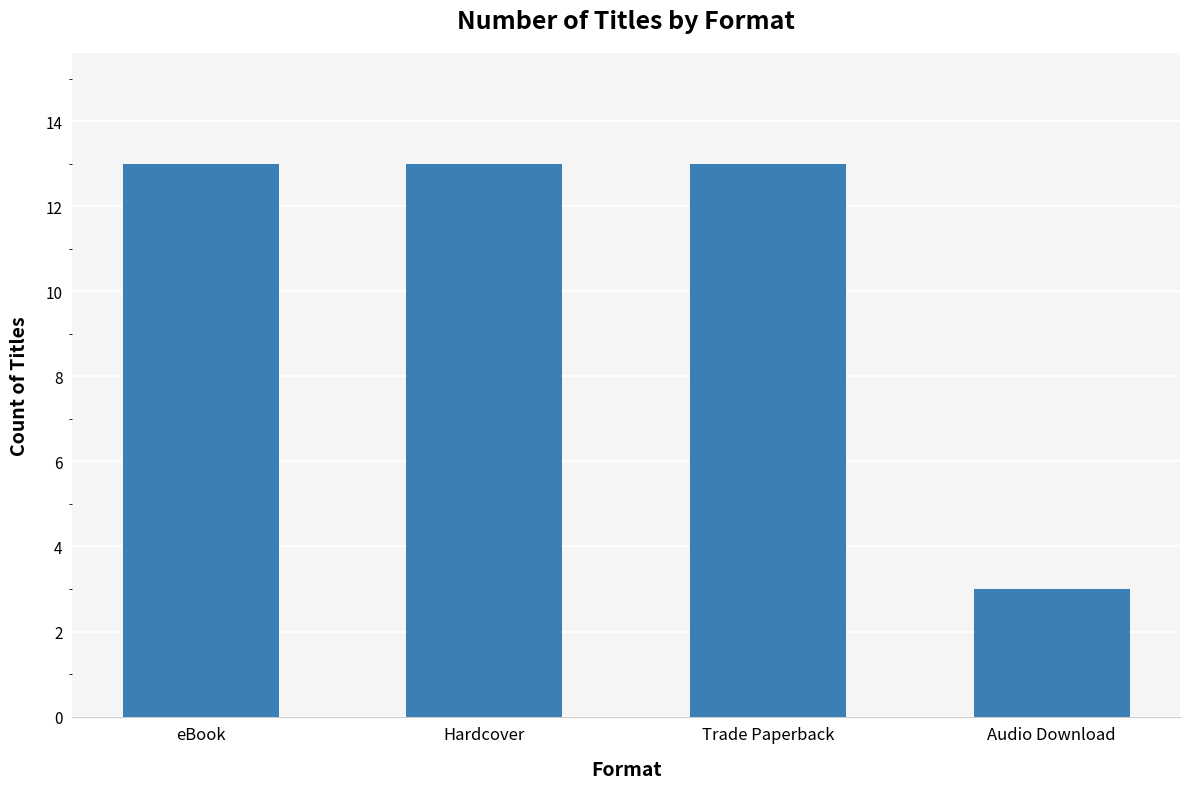

What is the ratio of the value at Hardcover to the value at Audio Download?

4.3